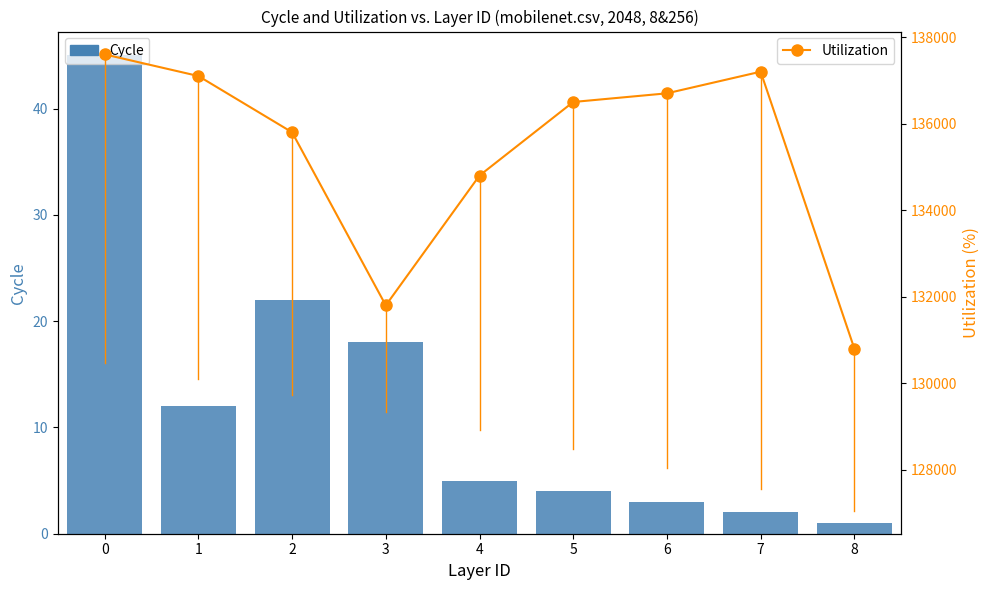

At how many categories does at least one series exceed 87288?

9